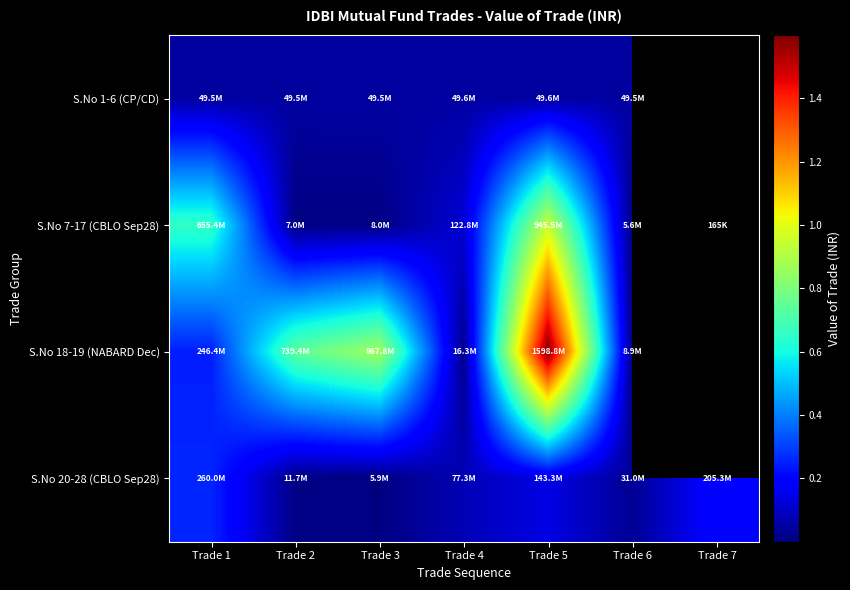

What is the total value across all series at Trade 5?

2737208570.0